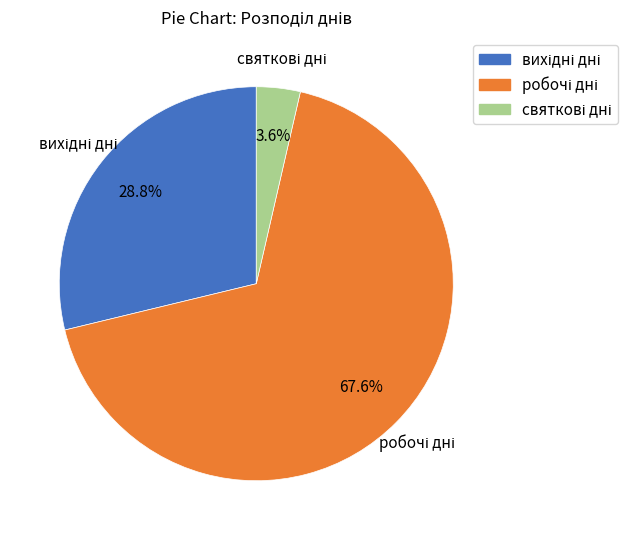

How much of the chart is everything except святкові дні?

96.4%